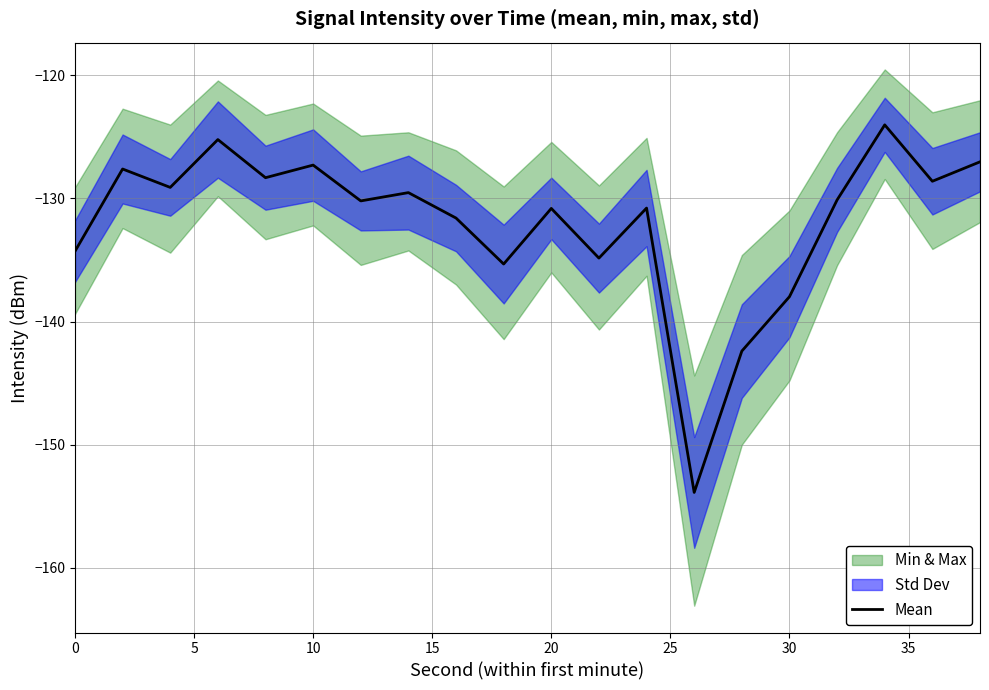

Reading left to right, extract all data points from this chart.

-134.3	-127.6	-129.1	-125.2	-128.3	-127.3	-130.2	-129.5	-131.6	-135.3	-130.8	-134.8	-130.8	-153.9	-142.4	-138.0	-130.1	-124.0	-128.6	-127.0